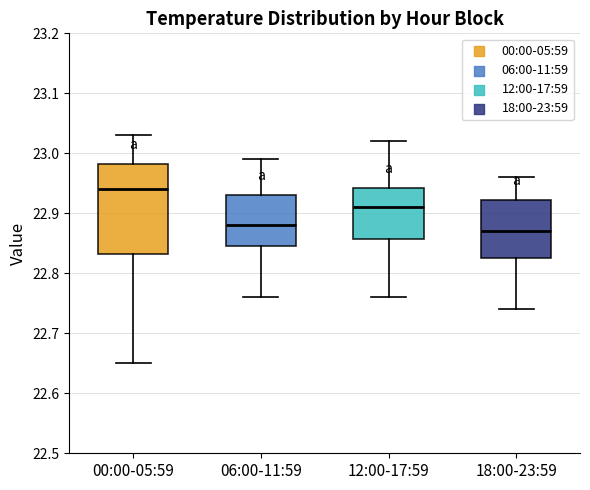

Reading left to right, read every box against the y-axis: the position of its median line, the range the box covers, and the ends of its whiskers. The values are not printed on the chart, so give them approximately, as read against the axis.

00:00-05:59: median 22.94, box 22.83 to 22.98, whiskers 22.65 to 23.03
06:00-11:59: median 22.88, box 22.85 to 22.93, whiskers 22.76 to 22.99
12:00-17:59: median 22.91, box 22.86 to 22.94, whiskers 22.76 to 23.02
18:00-23:59: median 22.87, box 22.83 to 22.92, whiskers 22.74 to 22.96